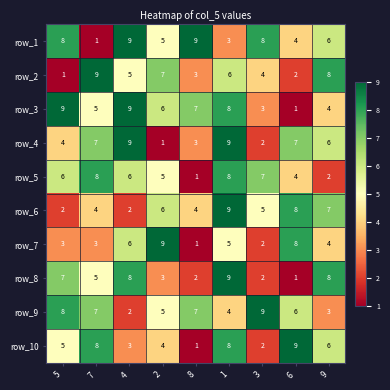

What is the greatest value displayed?

9